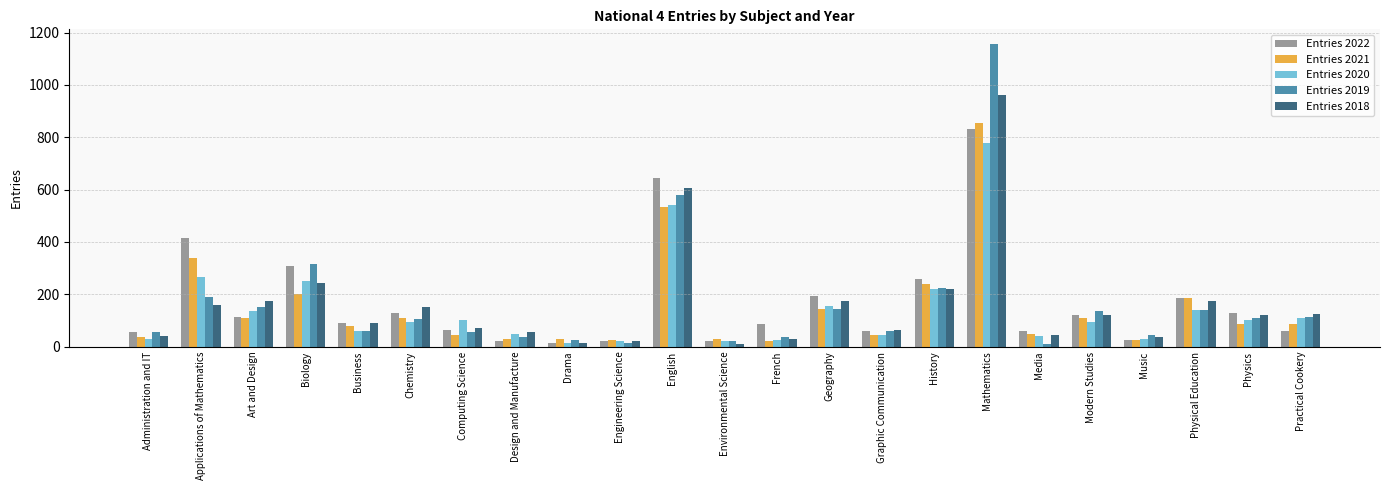

Is it true that Entries 2020 equals 780 at Mathematics?

True